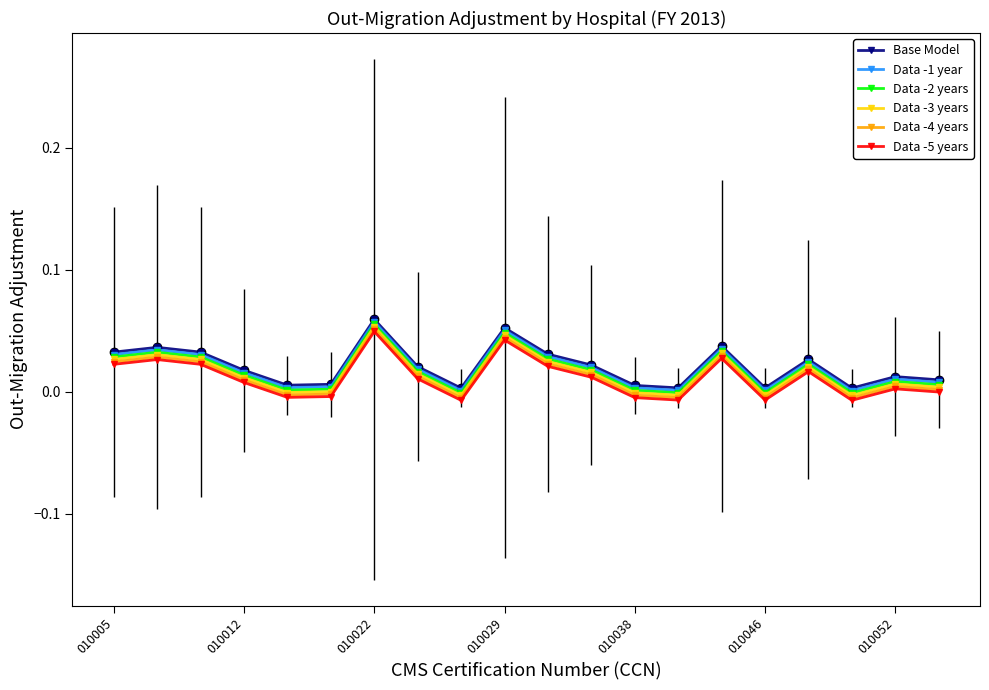

True or false: Data -3 years and Data -4 years cross at least once.

False